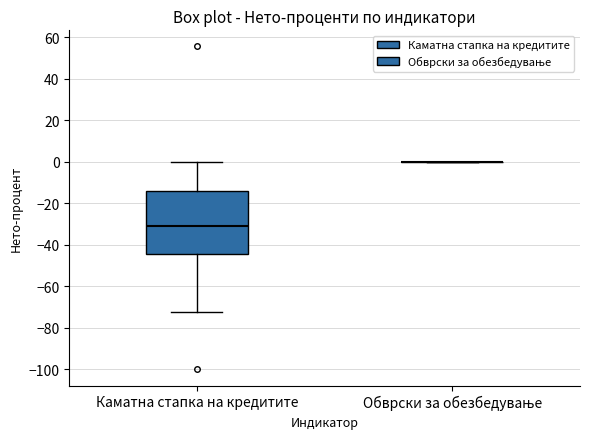

Reading left to right, transcribe this box plot: for each box, give where its median line is, the range the box spans, and where its two whiskers end, as read against the y-axis. The values are not printed on the chart, so give them approximately, as read against the axis.

Каматна стапка на кредитите: median -32, box -44 to -14, whiskers -72 to 0
Обврски за обезбедување: box collapsed to a line at 0, whiskers 0 to 0